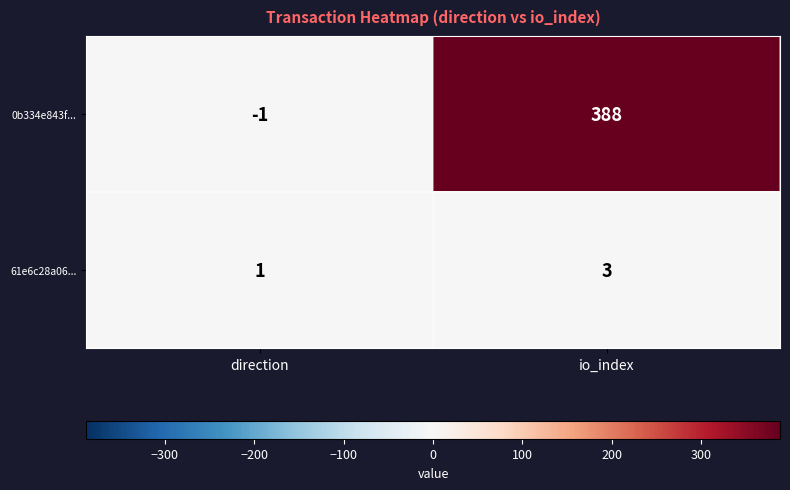

What is the sum of all 61e6c28a06... values?

4